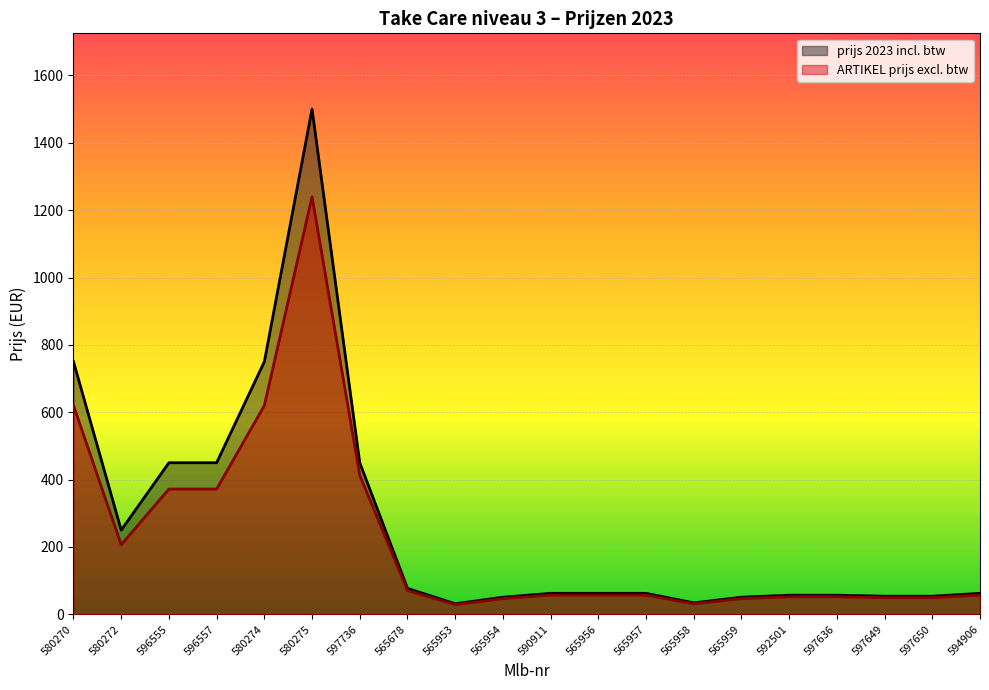

At 590911, list the series in order from smallest to largest.

ARTIKEL prijs excl. btw, prijs 2023 incl. btw